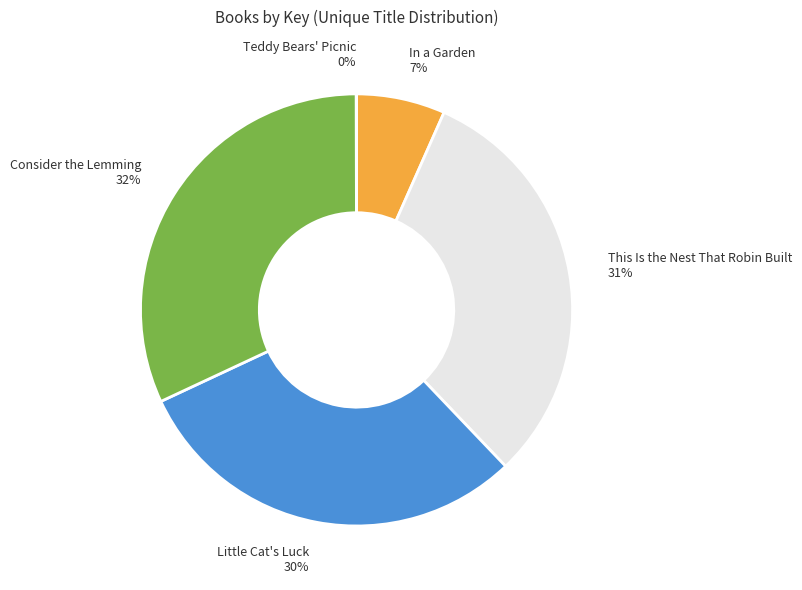

Which slice is the largest?

Consider the Lemming